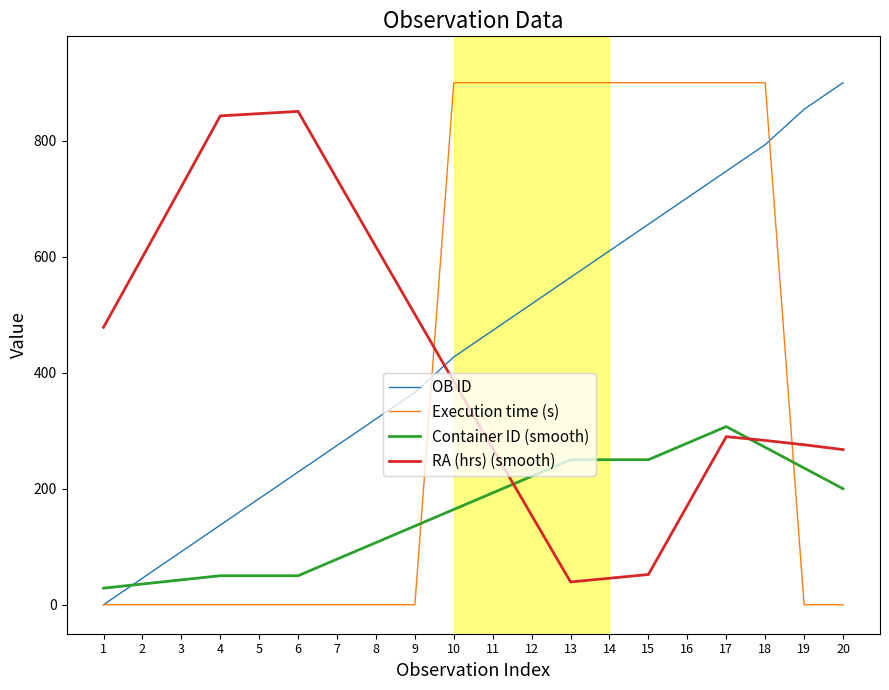

The OB ID series shows 320.3 at 8. True or false?

True